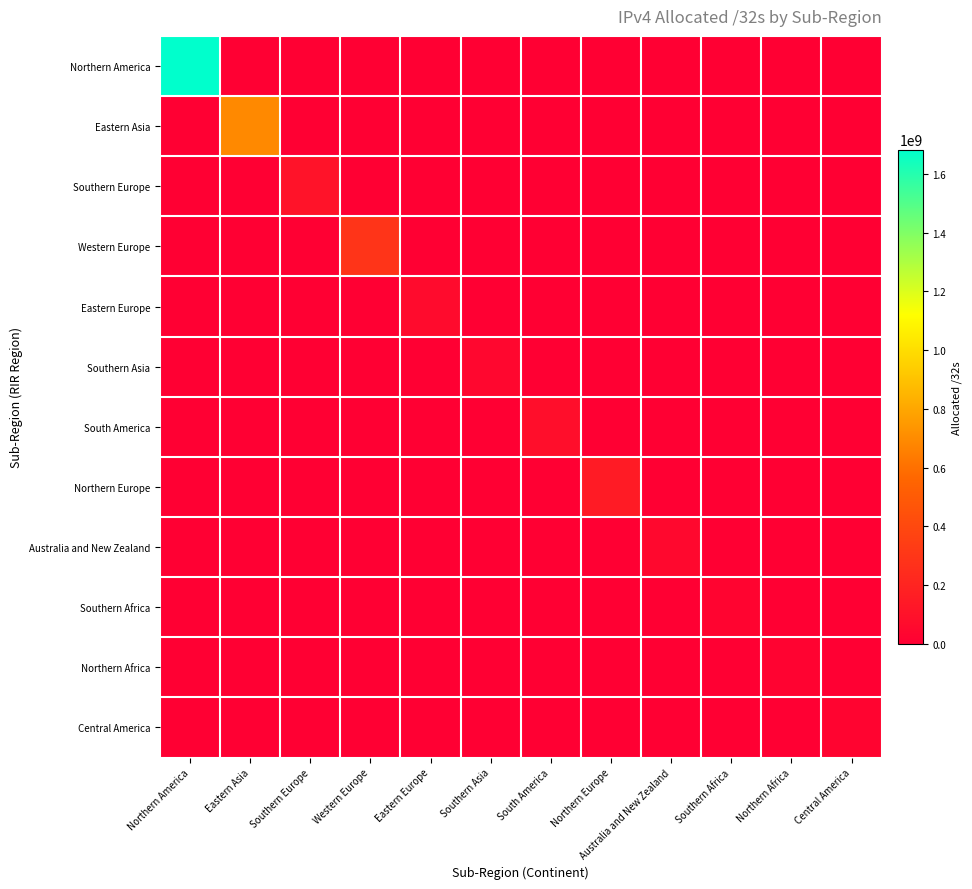

Reading left to right, list all the values displayed in this chart.

Northern America: Northern America=1683218432	Eastern Asia=0	Southern Europe=0	Western Europe=0	Eastern Europe=0	Southern Asia=0	South America=0	Northern Europe=0	Australia and New Zealand=0	Southern Africa=0	Northern Africa=0	Central America=0
Eastern Asia: Northern America=0	Eastern Asia=691056896	Southern Europe=0	Western Europe=0	Eastern Europe=0	Southern Asia=0	South America=0	Northern Europe=0	Australia and New Zealand=0	Southern Africa=0	Northern Africa=0	Central America=0
Southern Europe: Northern America=0	Eastern Asia=0	Southern Europe=105524936	Western Europe=0	Eastern Europe=0	Southern Asia=0	South America=0	Northern Europe=0	Australia and New Zealand=0	Southern Africa=0	Northern Africa=0	Central America=0
Western Europe: Northern America=0	Eastern Asia=0	Southern Europe=0	Western Europe=289451968	Eastern Europe=0	Southern Asia=0	South America=0	Northern Europe=0	Australia and New Zealand=0	Southern Africa=0	Northern Africa=0	Central America=0
Eastern Europe: Northern America=0	Eastern Asia=0	Southern Europe=0	Western Europe=0	Eastern Europe=66088008	Southern Asia=0	South America=0	Northern Europe=0	Australia and New Zealand=0	Southern Africa=0	Northern Africa=0	Central America=0
Southern Asia: Northern America=0	Eastern Asia=0	Southern Europe=0	Western Europe=0	Eastern Europe=0	Southern Asia=41679104	South America=0	Northern Europe=0	Australia and New Zealand=0	Southern Africa=0	Northern Africa=0	Central America=0
South America: Northern America=0	Eastern Asia=0	Southern Europe=0	Western Europe=0	Eastern Europe=0	Southern Asia=0	South America=84118528	Northern Europe=0	Australia and New Zealand=0	Southern Africa=0	Northern Africa=0	Central America=0
Northern Europe: Northern America=0	Eastern Asia=0	Southern Europe=0	Western Europe=0	Eastern Europe=0	Southern Asia=0	South America=0	Northern Europe=153592448	Australia and New Zealand=0	Southern Africa=0	Northern Africa=0	Central America=0
Australia and New Zealand: Northern America=0	Eastern Asia=0	Southern Europe=0	Western Europe=0	Eastern Europe=0	Southern Asia=0	South America=0	Northern Europe=0	Australia and New Zealand=48552448	Southern Africa=0	Northern Africa=0	Central America=0
Southern Africa: Northern America=0	Eastern Asia=0	Southern Europe=0	Western Europe=0	Eastern Europe=0	Southern Asia=0	South America=0	Northern Europe=0	Australia and New Zealand=0	Southern Africa=28827392	Northern Africa=0	Central America=0
Northern Africa: Northern America=0	Eastern Asia=0	Southern Europe=0	Western Europe=0	Eastern Europe=0	Southern Asia=0	South America=0	Northern Europe=0	Australia and New Zealand=0	Southern Africa=0	Northern Africa=22822400	Central America=0
Central America: Northern America=0	Eastern Asia=0	Southern Europe=0	Western Europe=0	Eastern Europe=0	Southern Asia=0	South America=0	Northern Europe=0	Australia and New Zealand=0	Southern Africa=0	Northern Africa=0	Central America=28865280